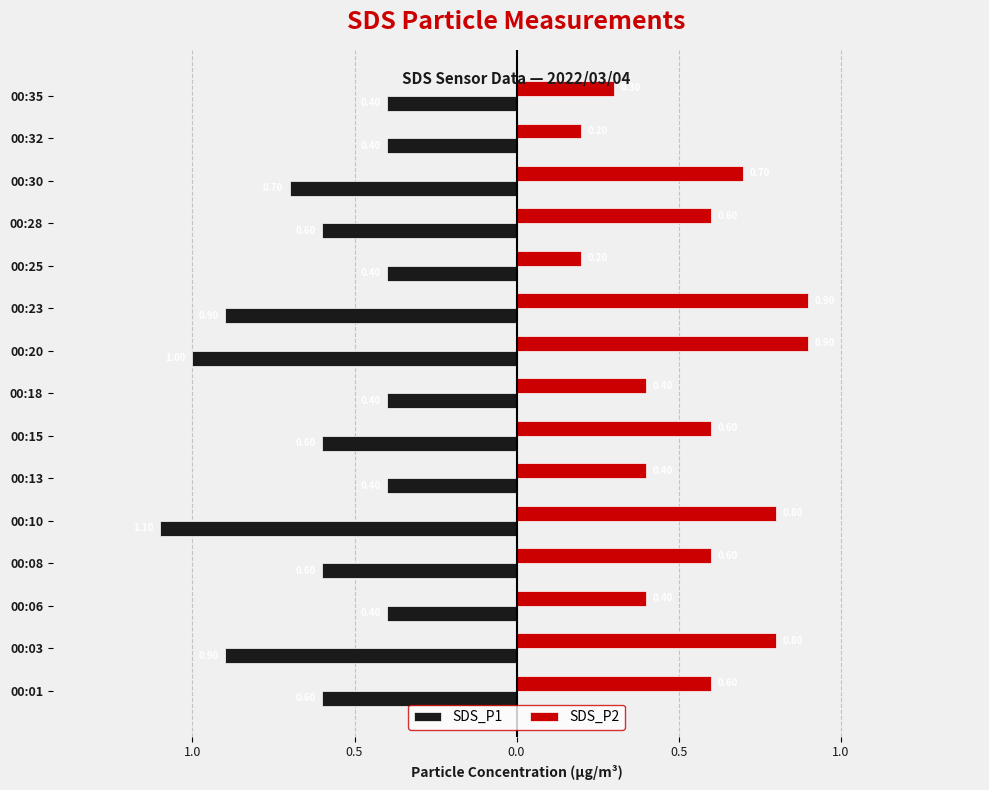

What are all the series names shown in the legend?

SDS_P1, SDS_P2